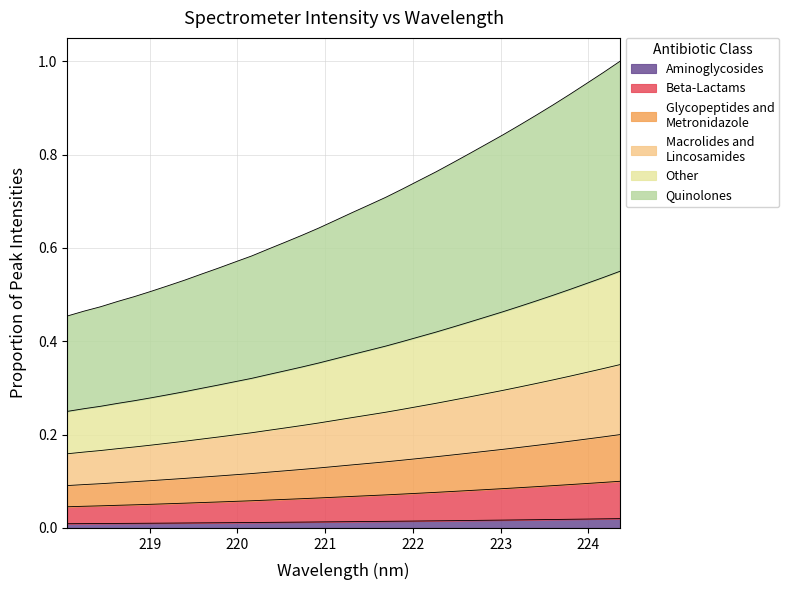

Is it true that the value at 219.589 is 0.0?

False